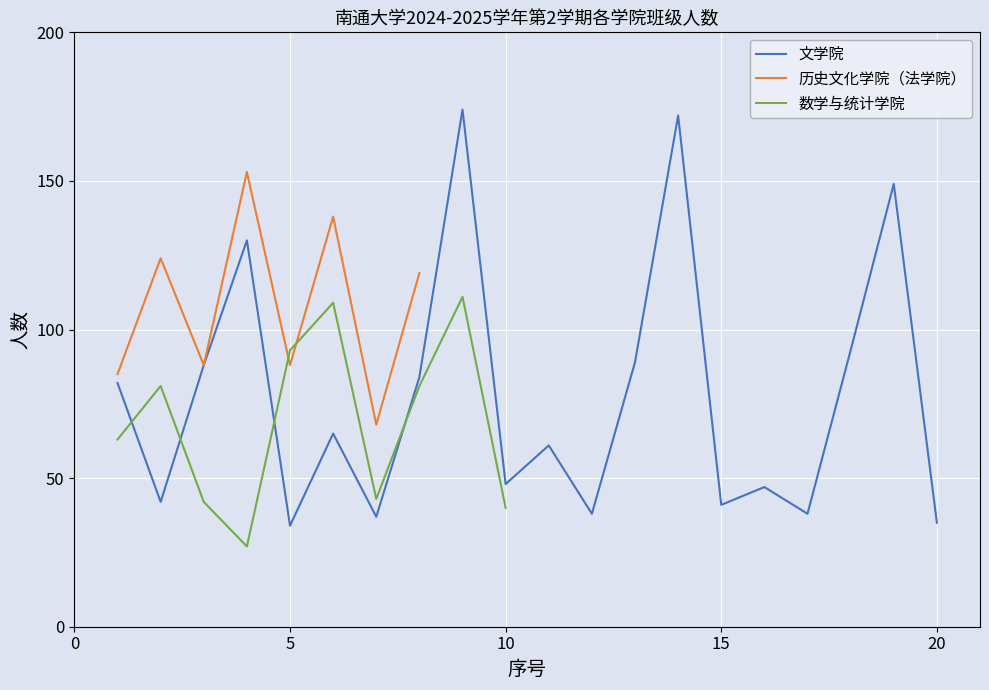

How many intersections are there between 历史文化学院（法学院） and 文学院?

1